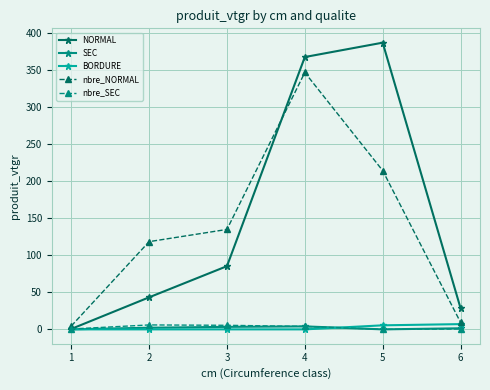

At which category is the sum across all series the highest?

4